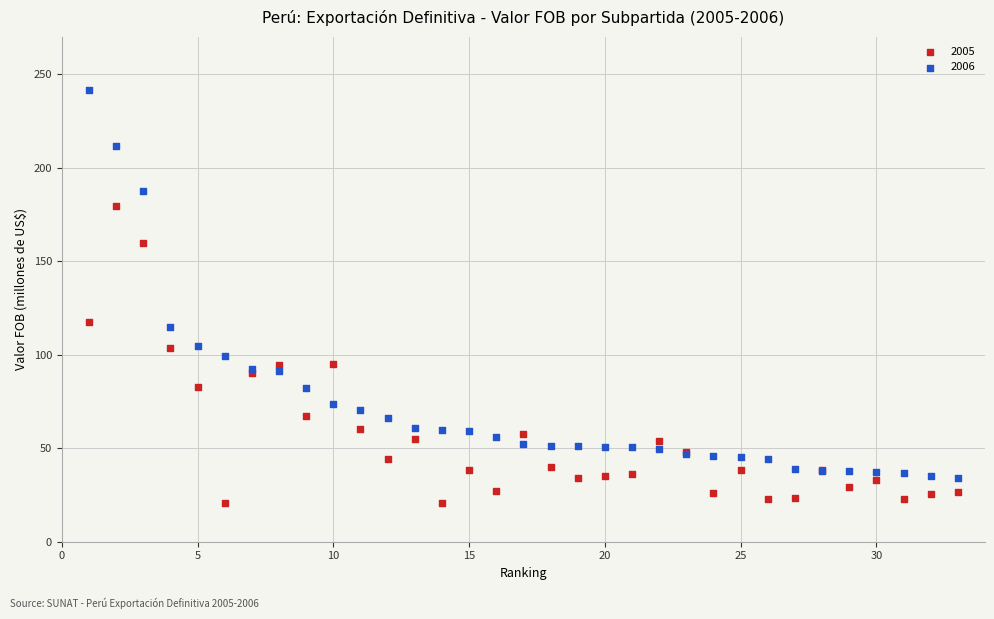

What is the X range (max minus min) for the scatter plot?

32.0